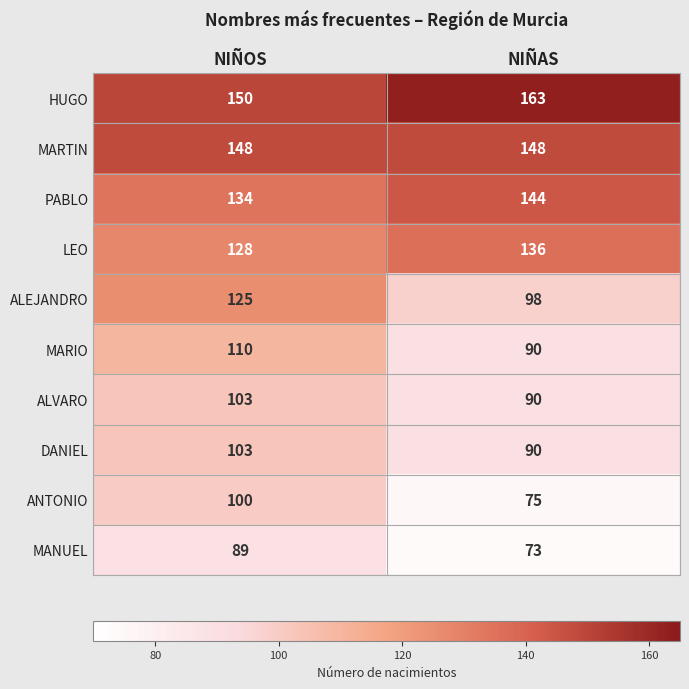

List the labels in order of ALEJANDRO value, smallest first.

NIÑAS, NIÑOS